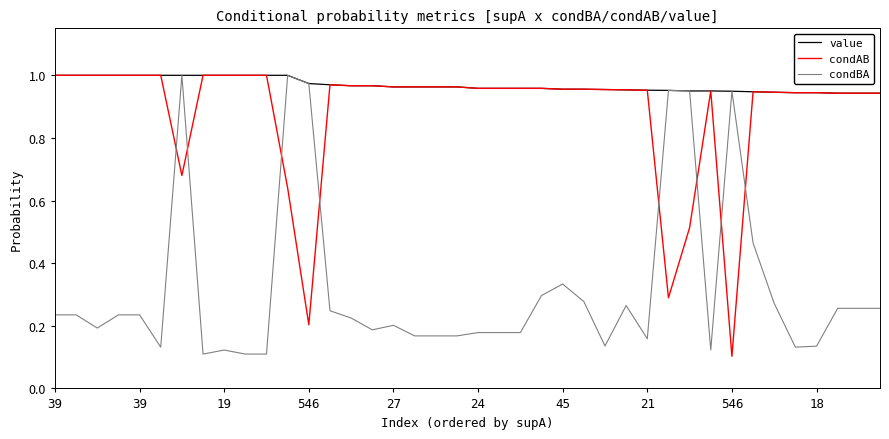

Does the chart have visible grid lines?

No